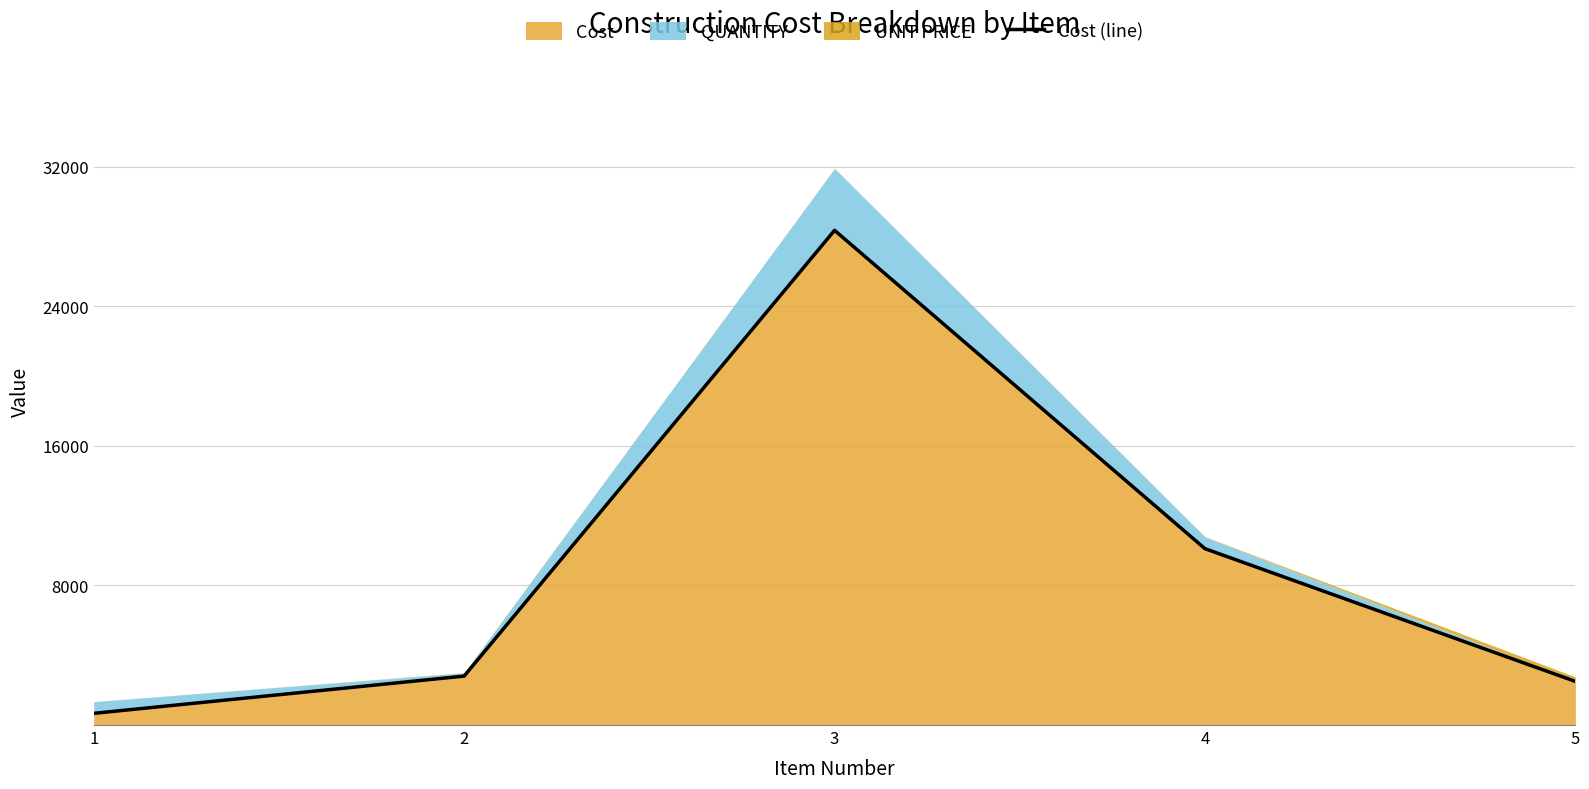

How many data points are less than 2805?

2